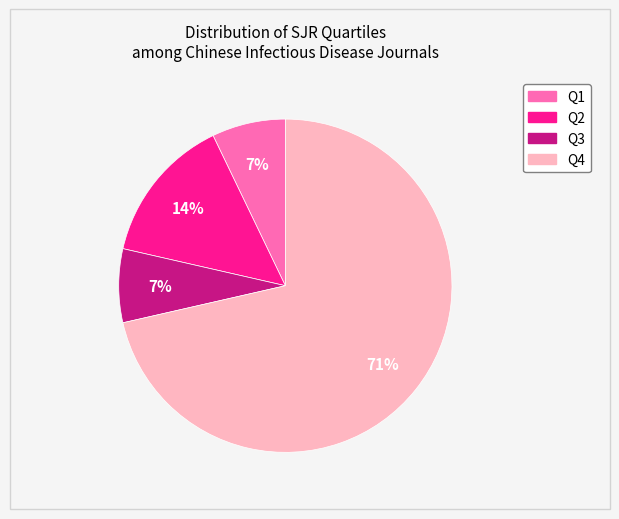

Which has a higher value, Q2 or Q1?

Q2